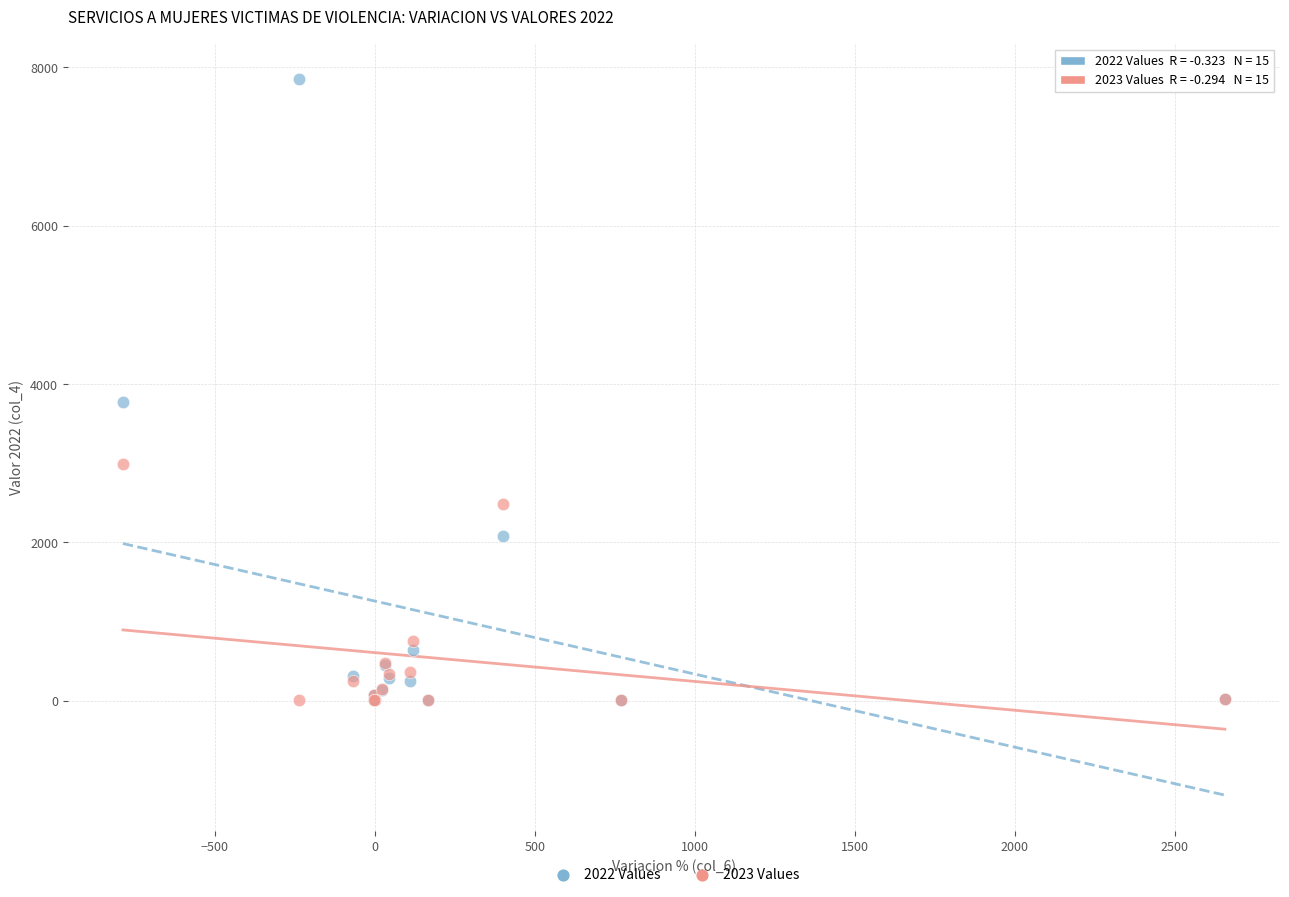

Across all series, what Y value is closest to 3927?

3776